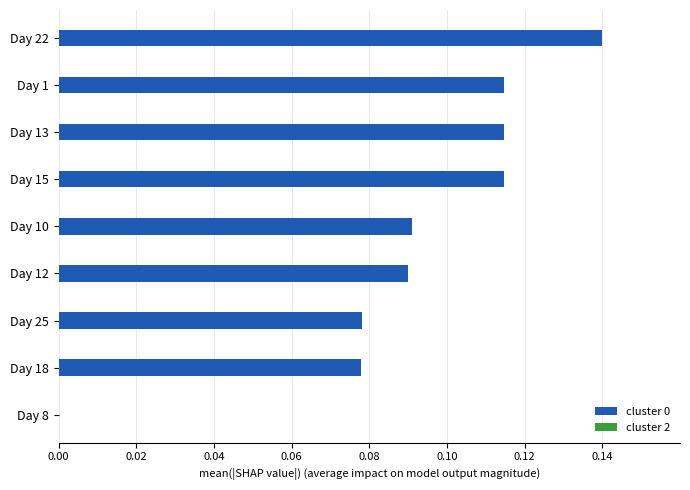

The chart shows a value of 0.0 at Day 25. True or false?

False